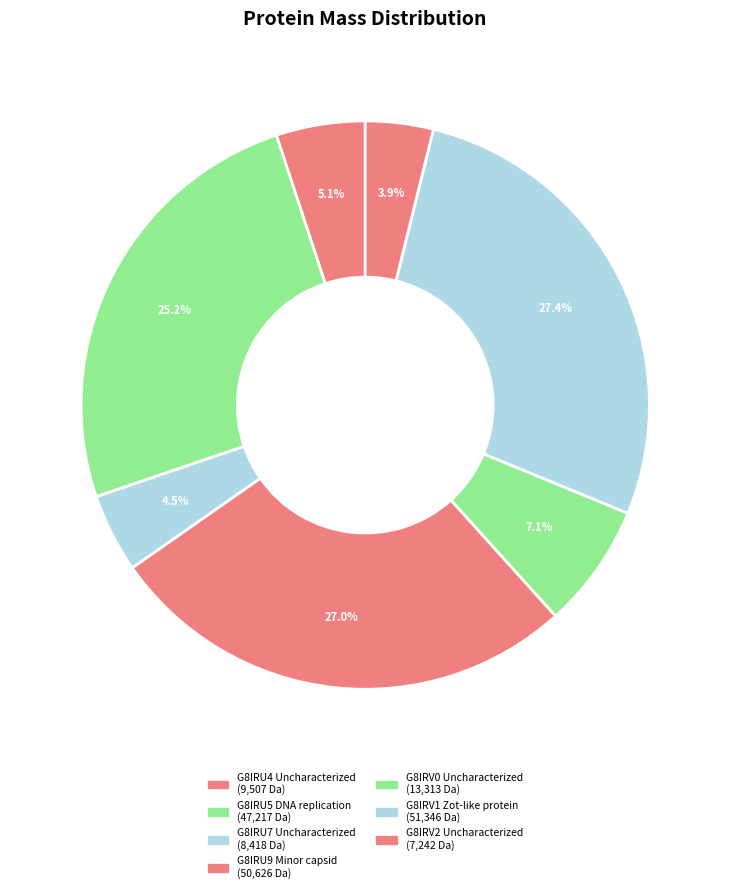

What percentage do G8IRV2 Uncharacterized and G8IRU7 Uncharacterized together represent?

8.3%